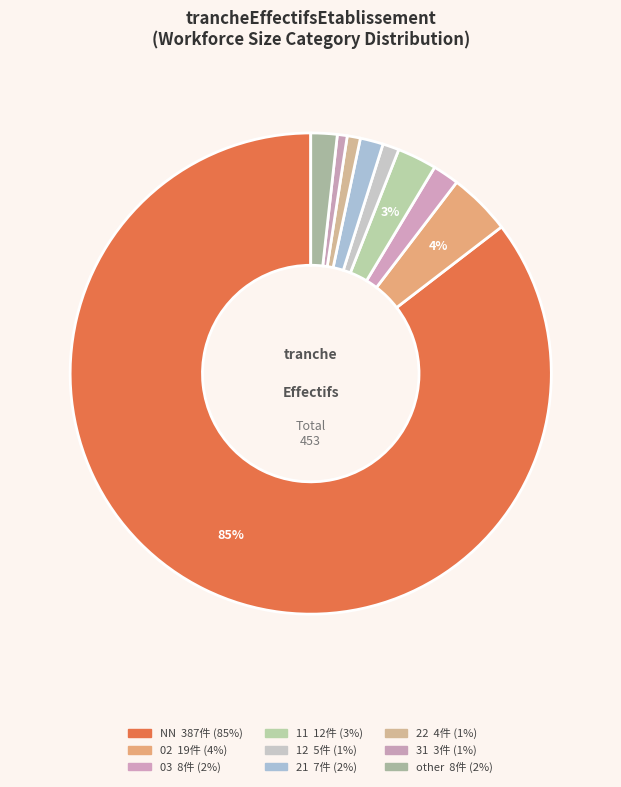

To the nearest percent, what is the average slice percentage?

11%